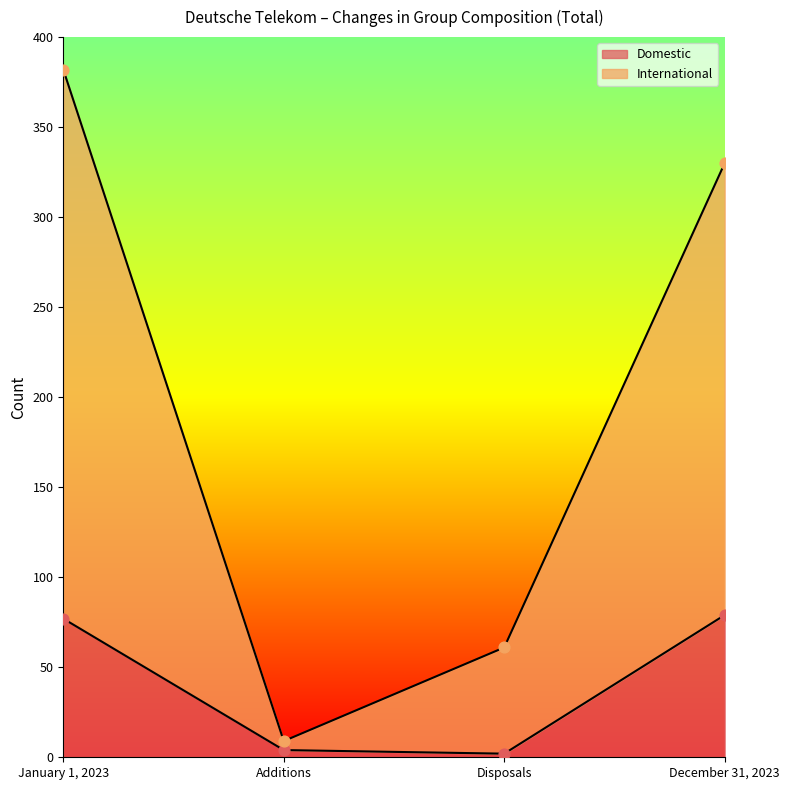

At which category is the sum across all series the highest?

January 1, 2023